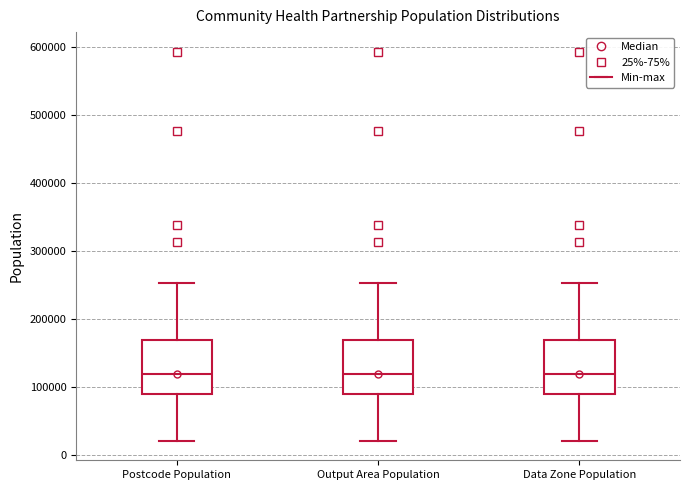

Reading left to right, transcribe this box plot: for each box, give where its median line is, the range the box spans, and where its two whiskers end, as read against the y-axis. The values are not printed on the chart, so give them approximately, as read against the axis.

Postcode Population: median 120000, box 90000 to 170000, whiskers 20000 to 250000
Output Area Population: median 120000, box 90000 to 170000, whiskers 20000 to 250000
Data Zone Population: median 120000, box 90000 to 170000, whiskers 20000 to 250000